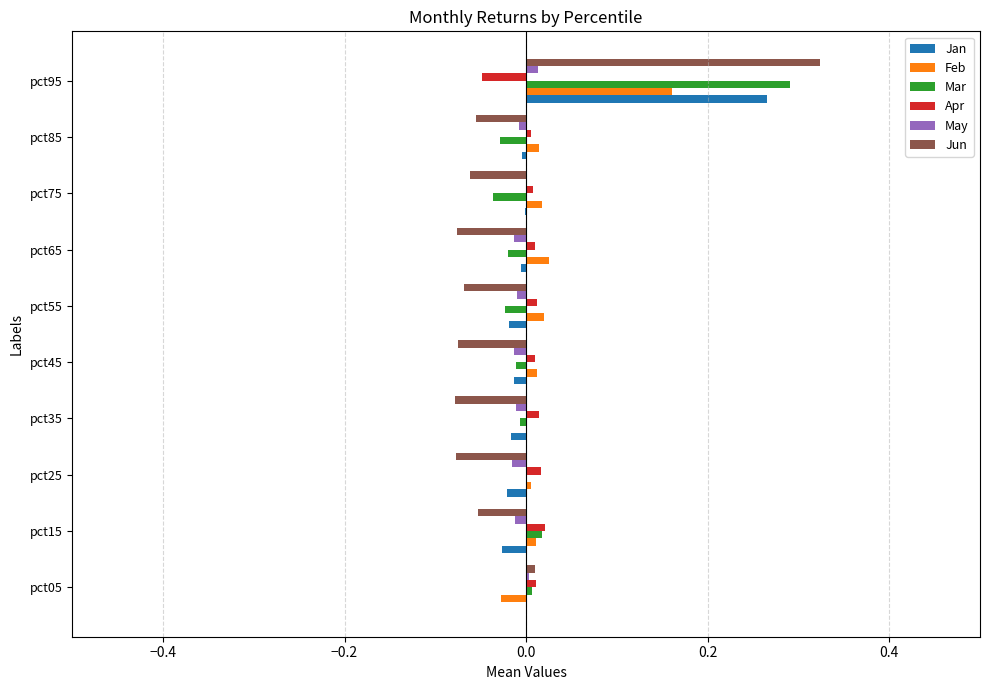

True or false: Jan has a value of 0.1 at pct95.

False